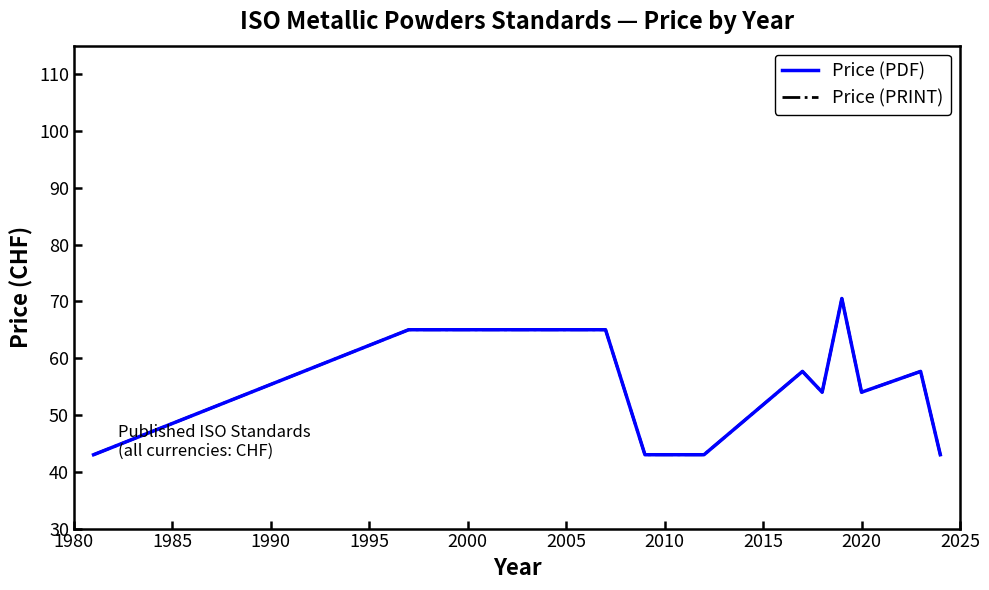

What is the difference between the maximum and second lowest values in the Price (PRINT) series?

27.5